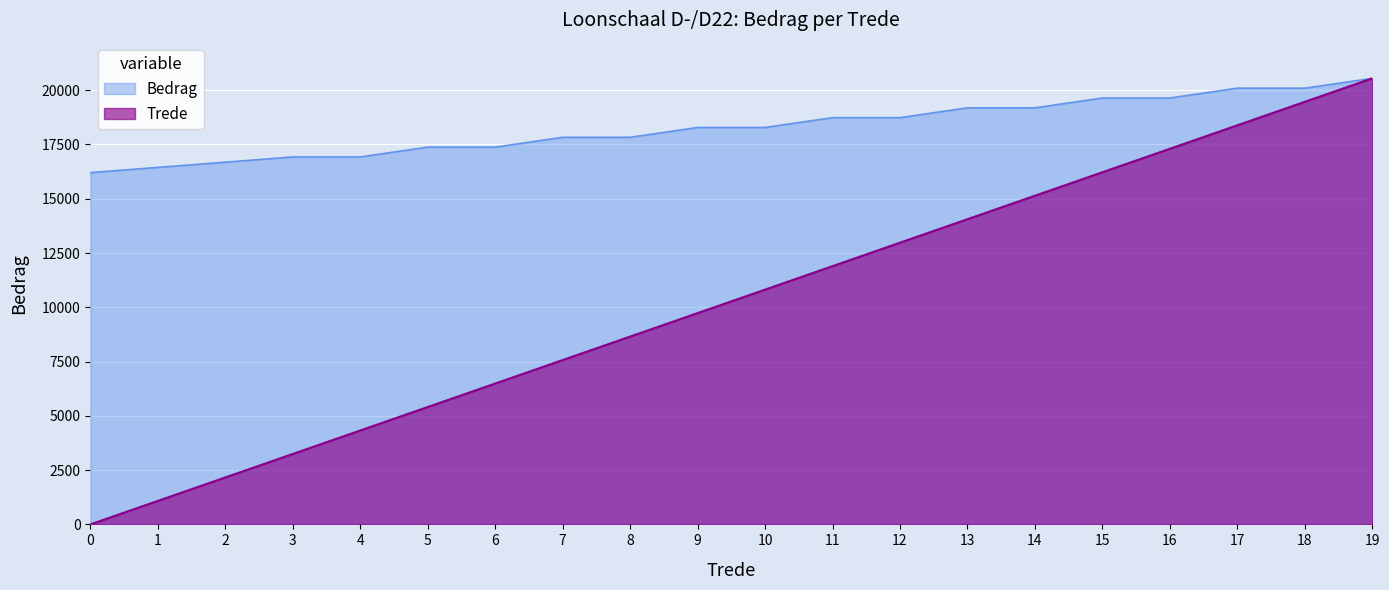

The Trede series shows 16220.8 at 15. True or false?

True